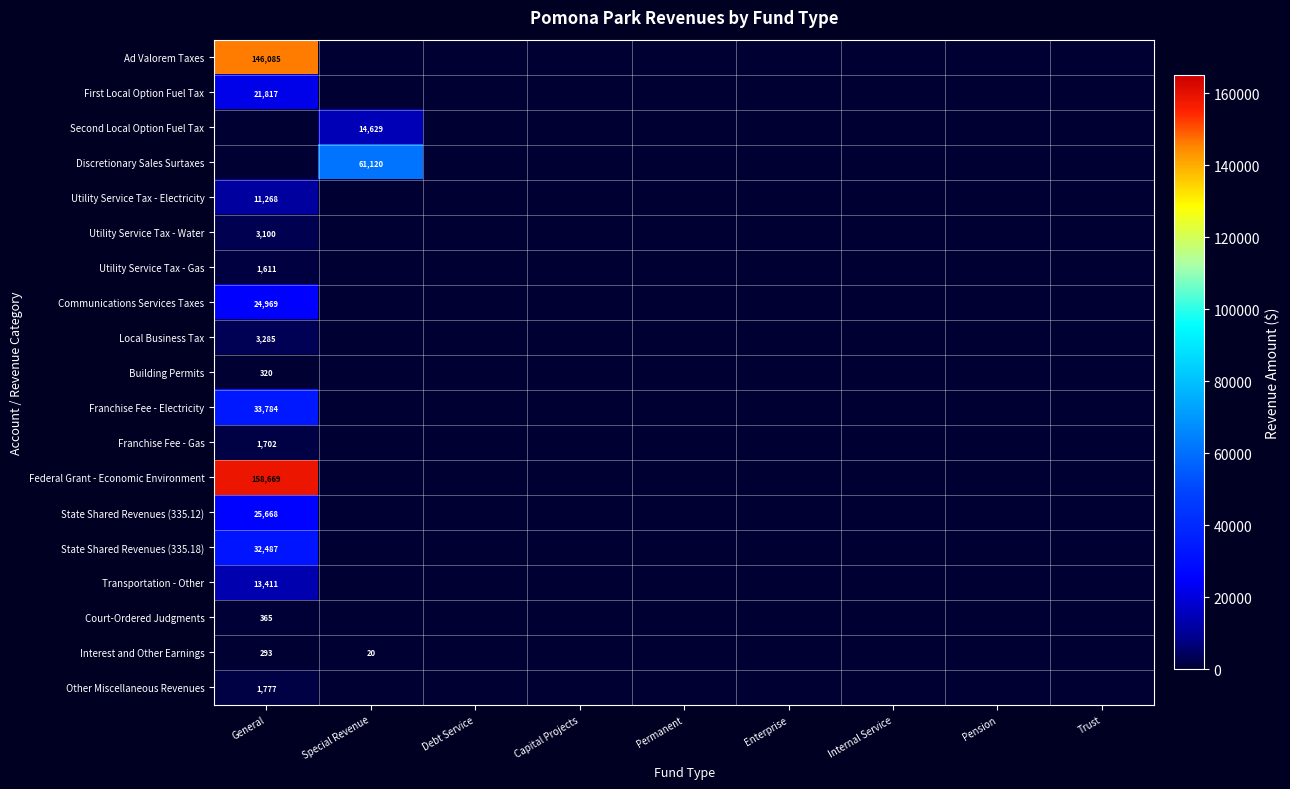

True or false: Court-Ordered Judgments has a value of 365 at General.

True